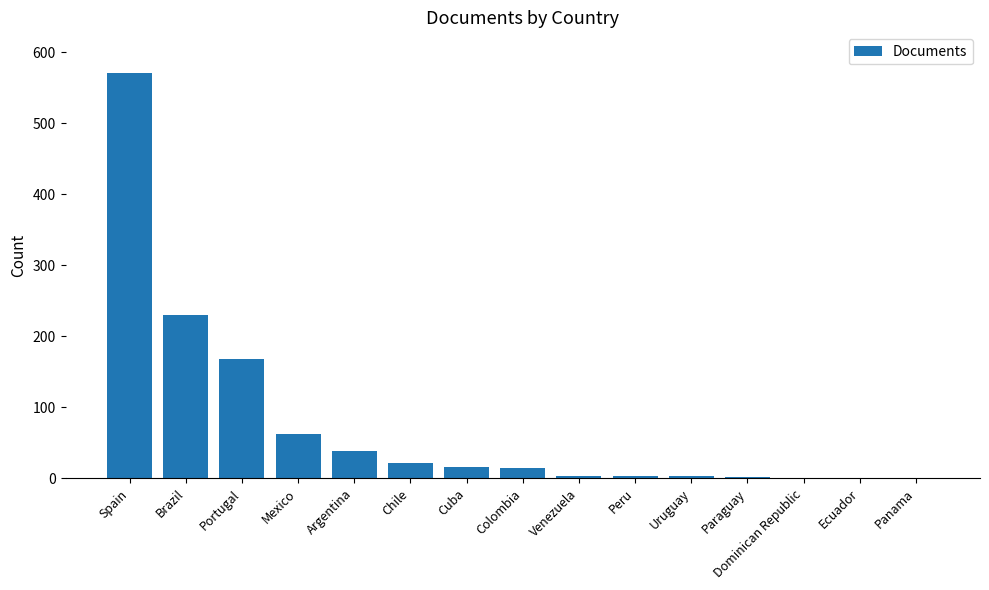

The value at Argentina is 39. True or false?

True